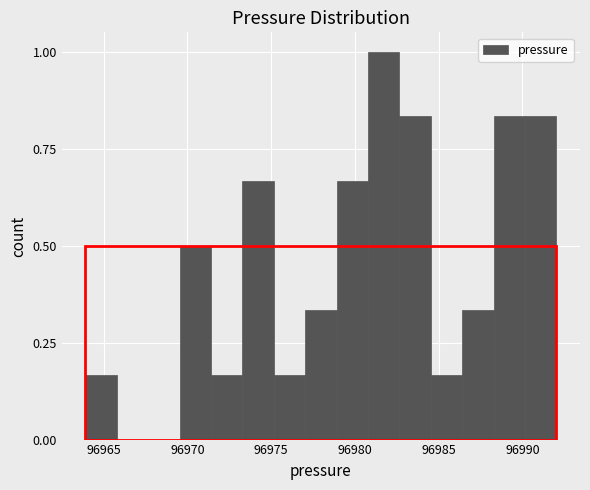

Read against the x-axis, roughly where is the centre of the tallest bar?

96981.5